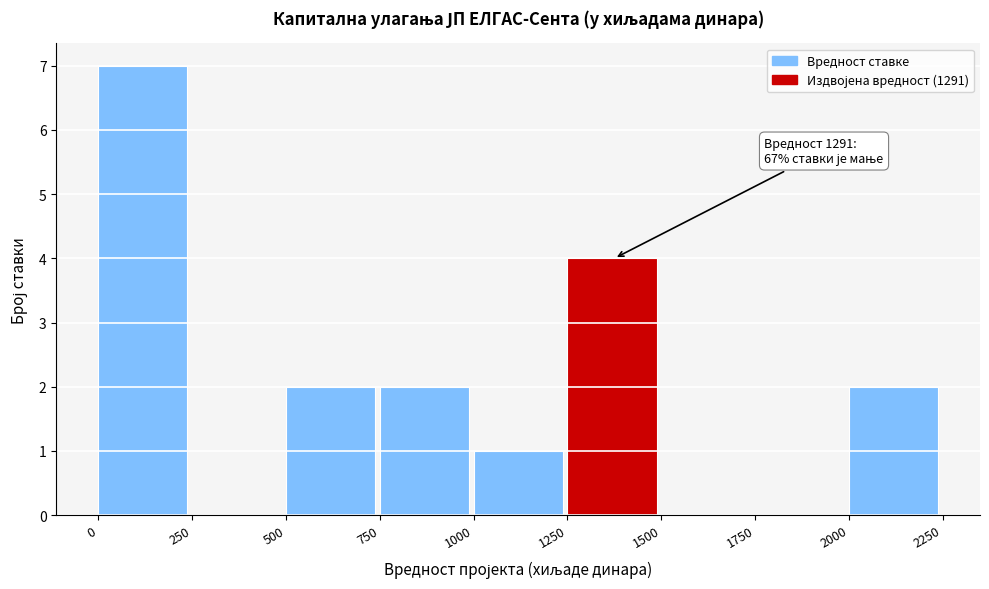

Which range on the x-axis has the tallest bar?

0 to 250